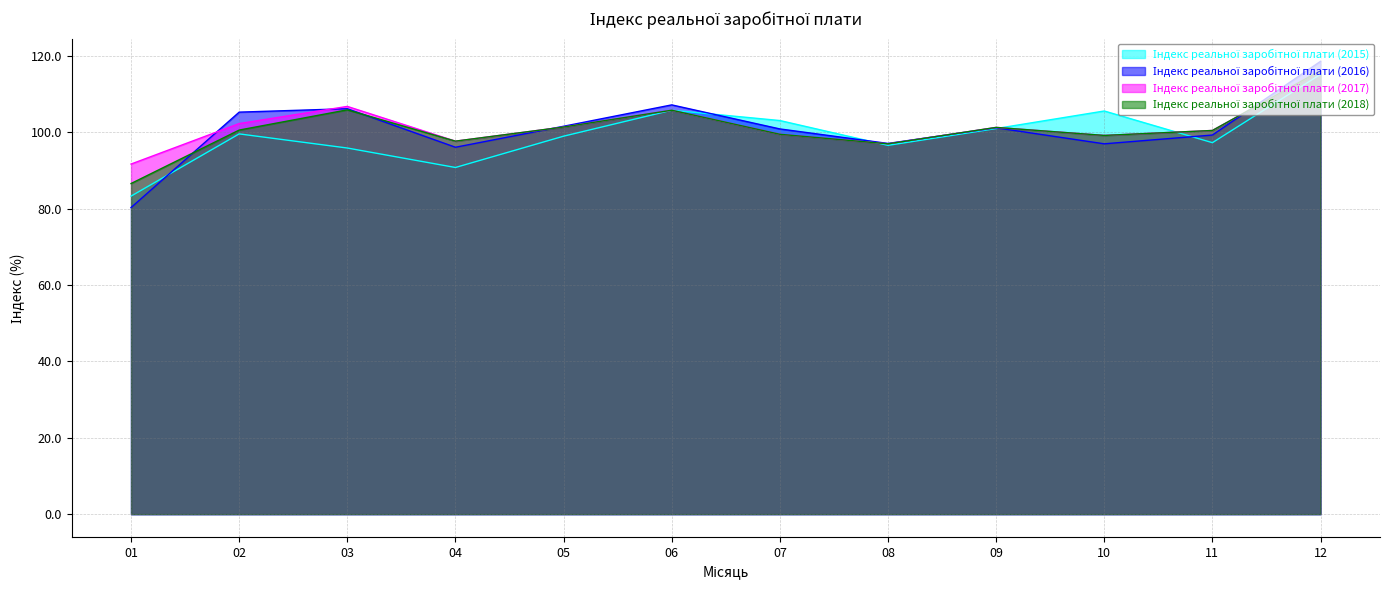

At how many categories does at least one series exceed 106?

3